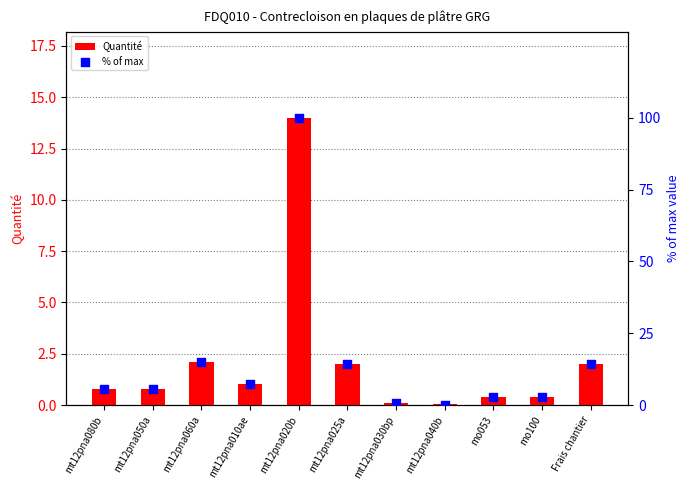

Which series reaches the maximum Y coordinate?

% of max